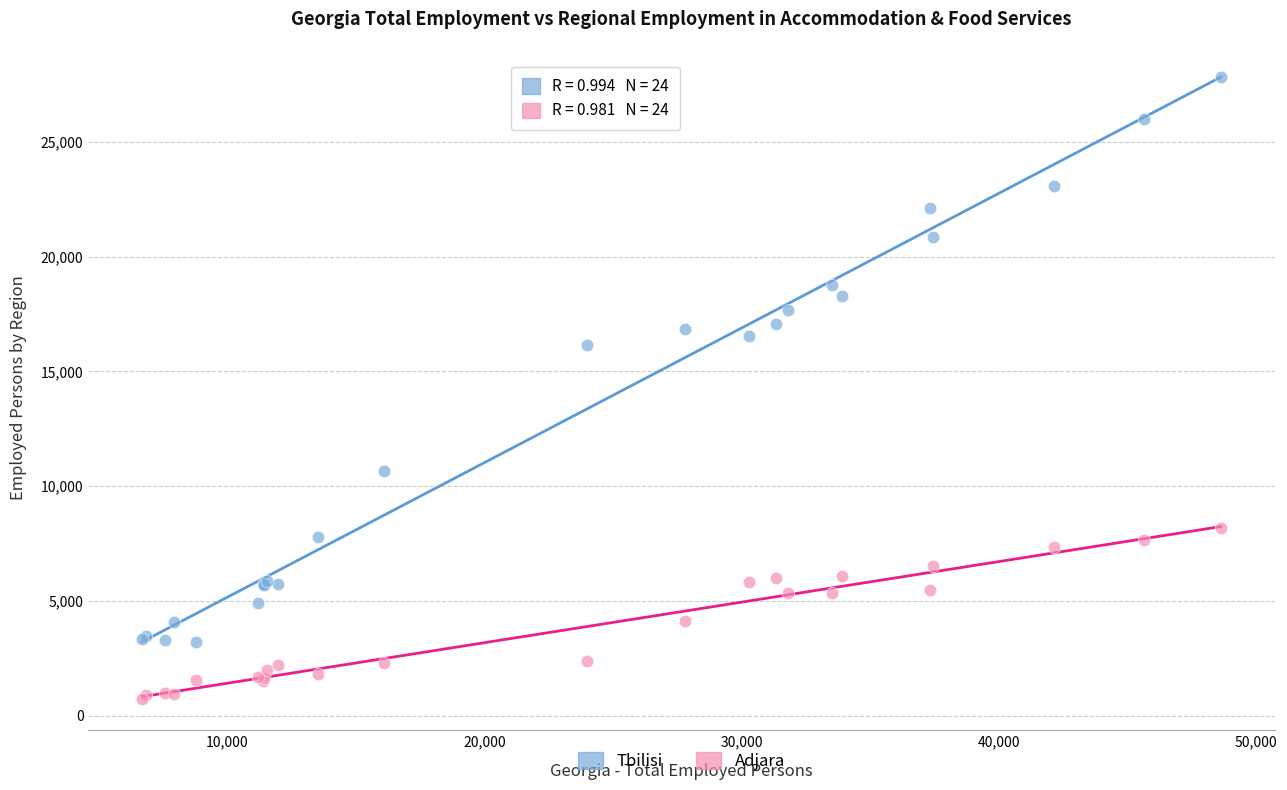

Across all series, what Y value is closest to 14276?

16132.0